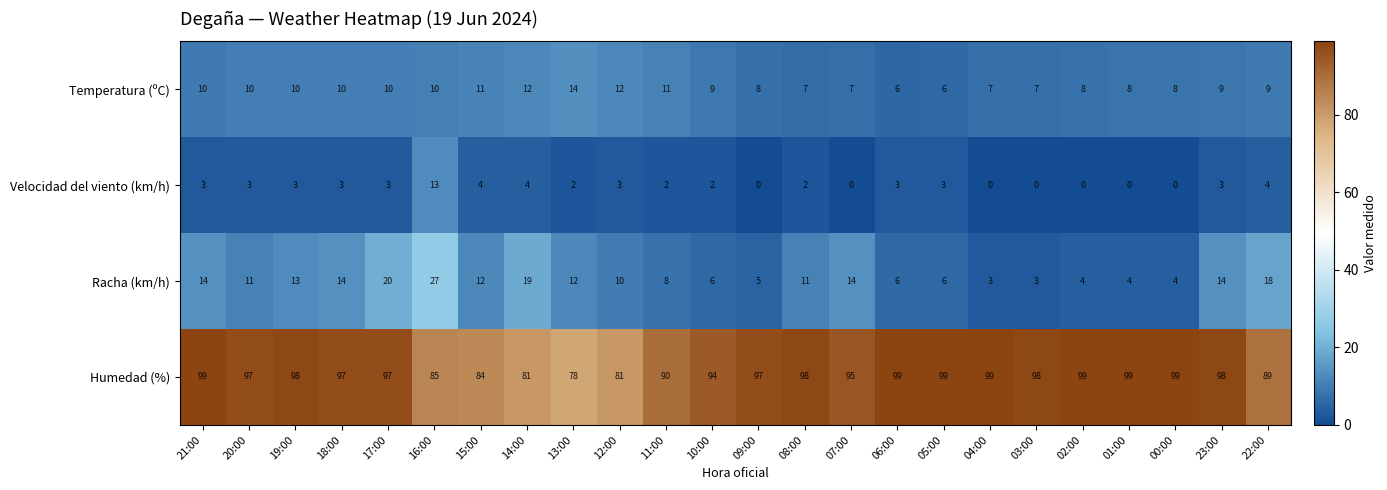

What is the spread (max minus min) of values at 17:00?

94